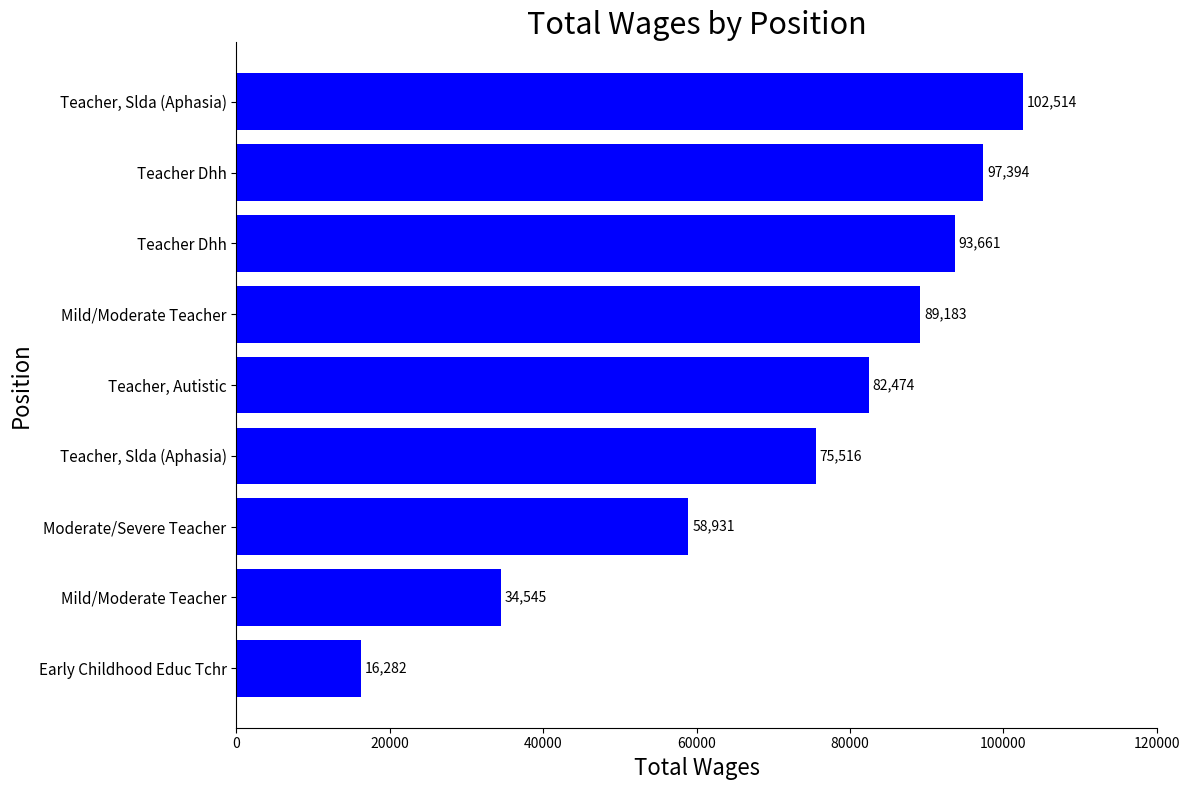

Are the bars grouped side by side (vs. stacked)?

No